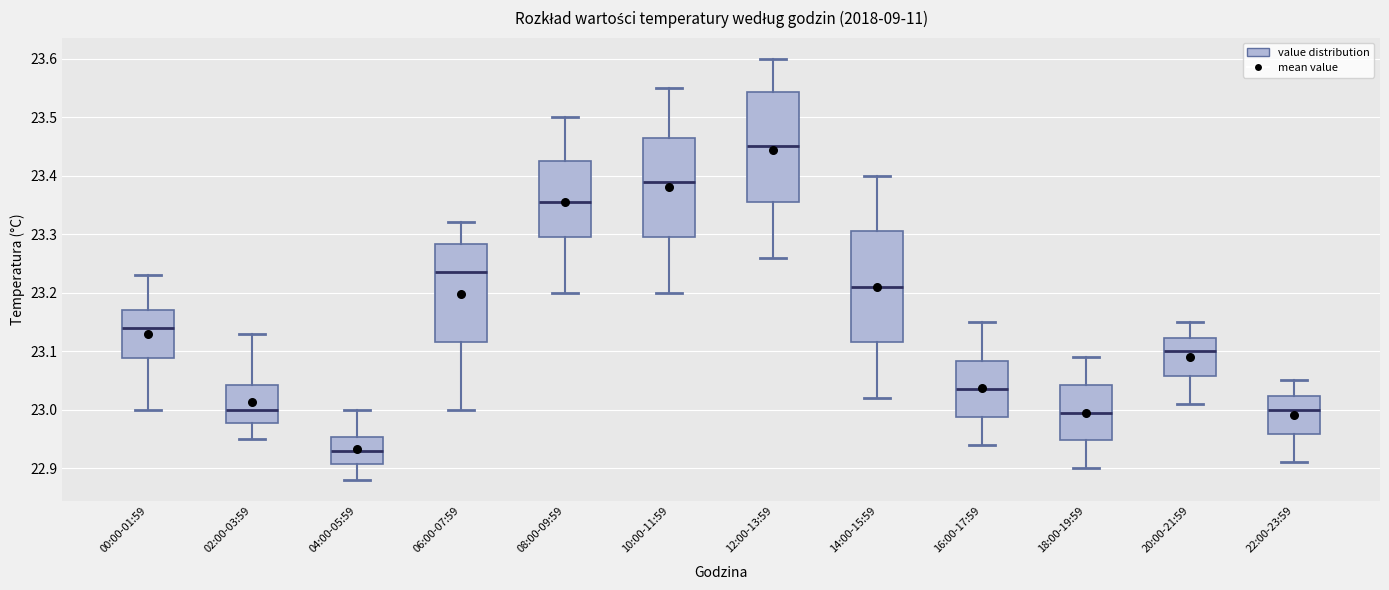

Where does the lower whisker of the box for 00:00-01:59 end on the y-axis? The values are not printed on the chart, so give them approximately, as read against the axis.

23.00